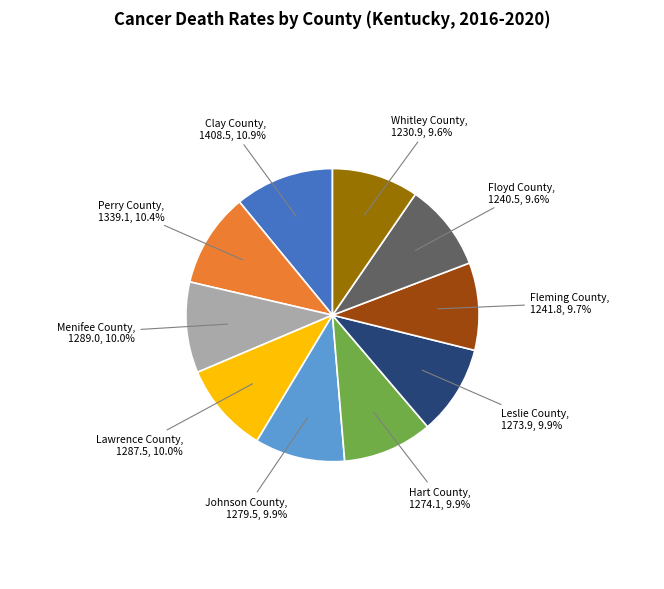

Which category has the biggest portion of the pie?

Clay County